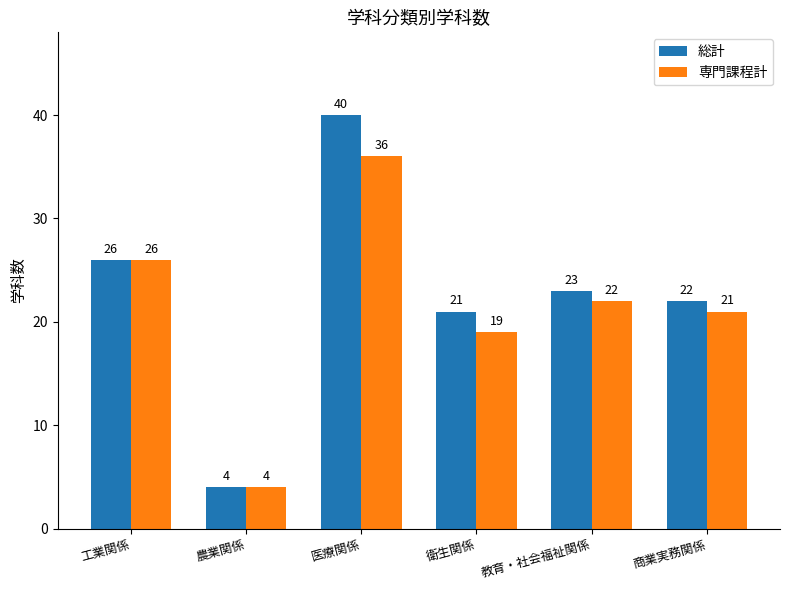

What is the label of the 3rd bar from the left?

医療関係